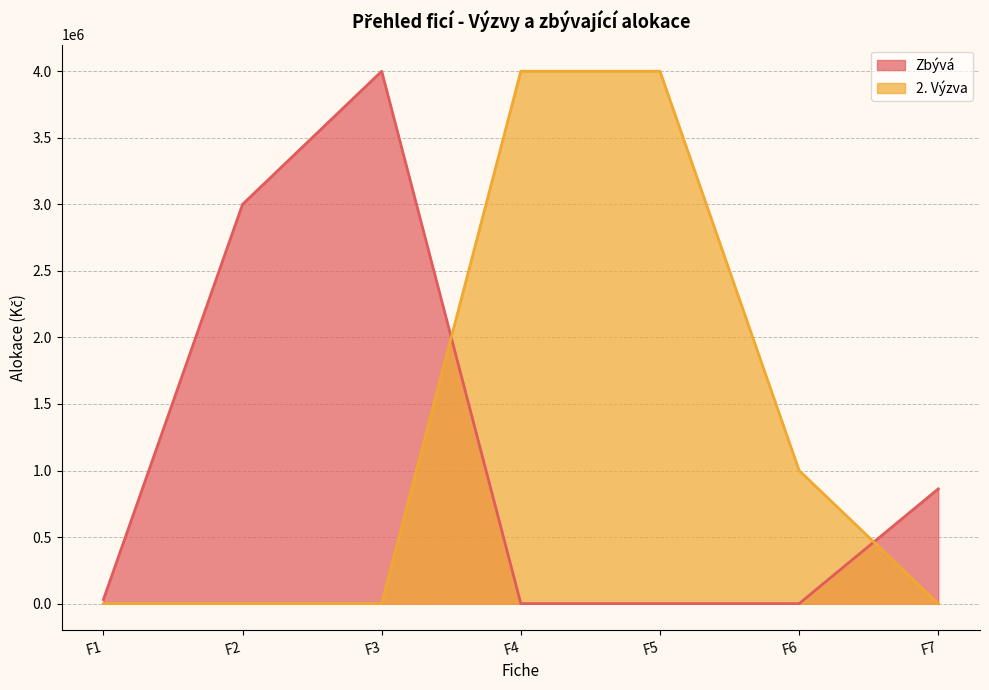

List the labels in order of Zbývá value, largest first.

F3, F2, F7, F1, F4, F5, F6